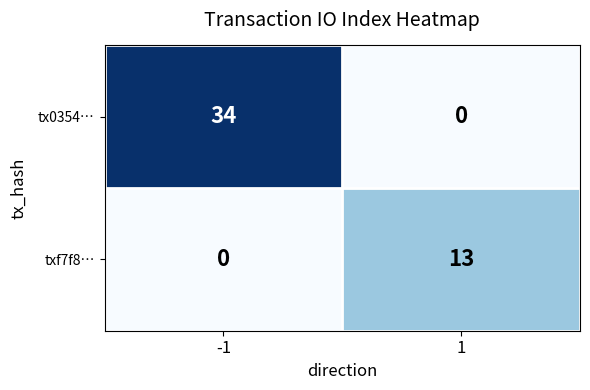

Reading right to left, extract all data points from this chart.

tx0354…: 0	34
txf7f8…: 13	0